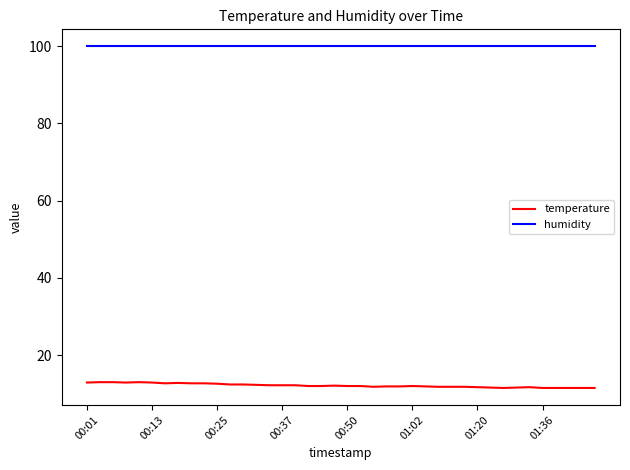

Which series has the largest total across all categories?

humidity